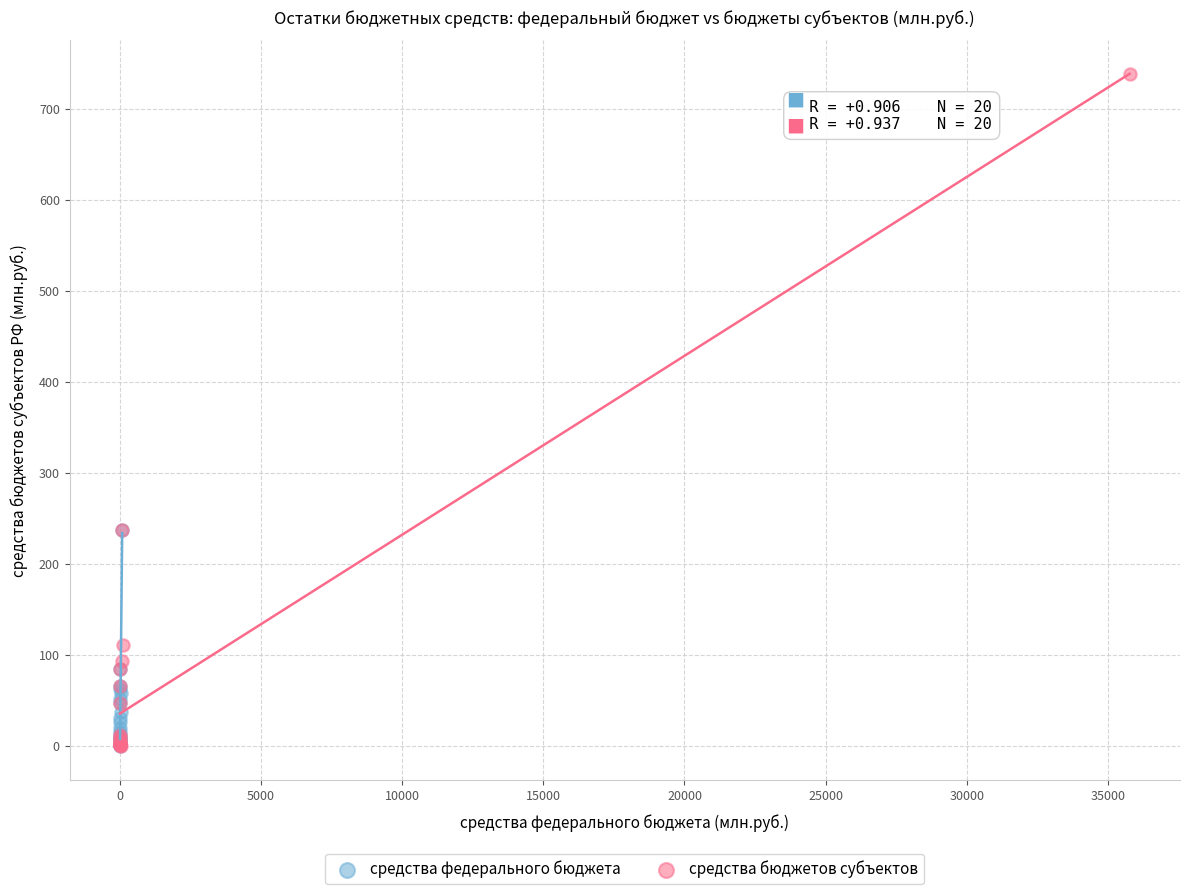

Which series reaches the maximum Y coordinate?

средства бюджетов субъектов